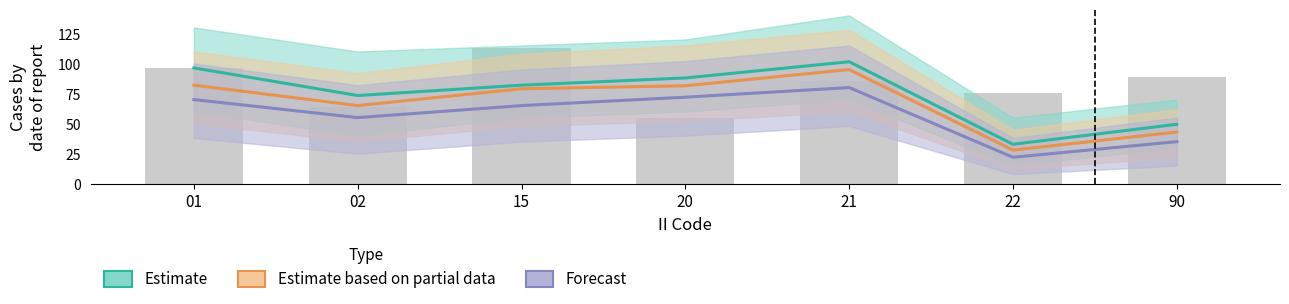

Is it true that Forecast equals 35.0 at 90?

True